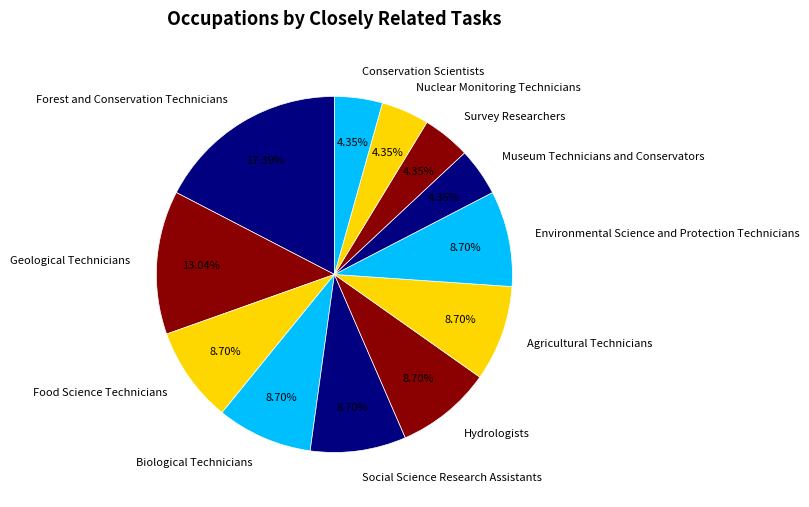

Is the sum of Biological Technicians and Survey Researchers greater than half?

No